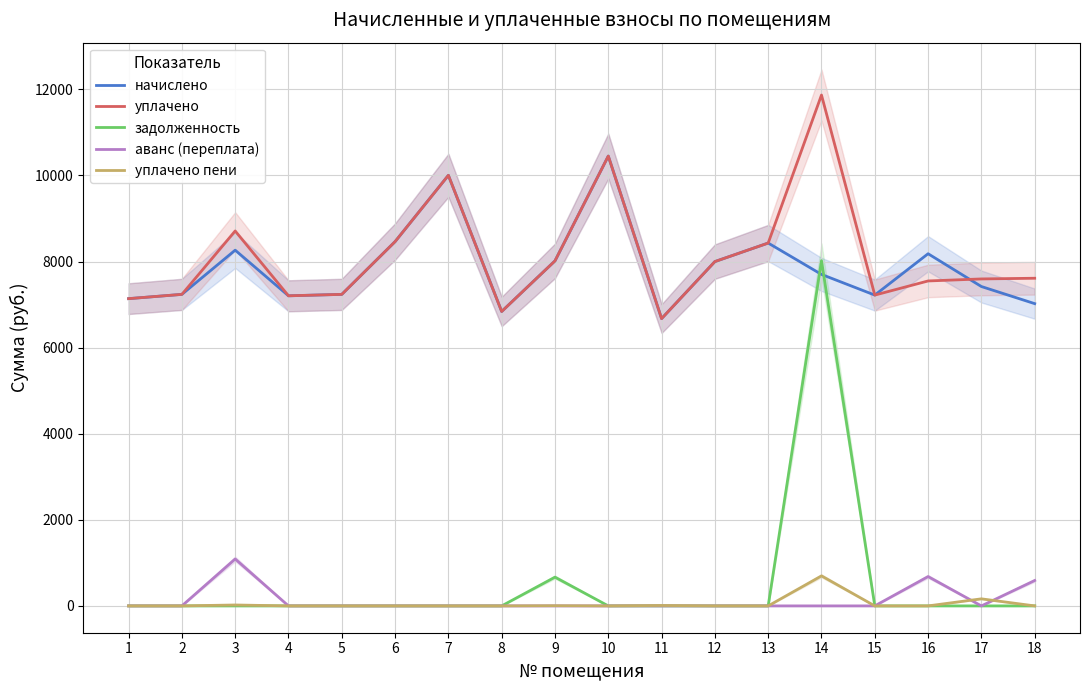

How many values in уплачено пени are above zero?

5